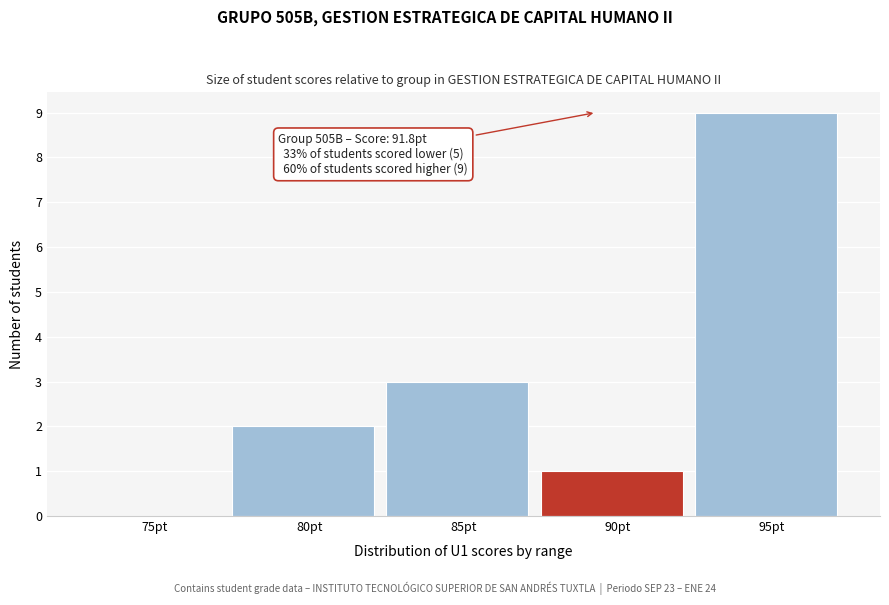

Reading left to right, what are all the values shown in this chart?

75pt=0	80pt=2	85pt=3	90pt=1	95pt=9